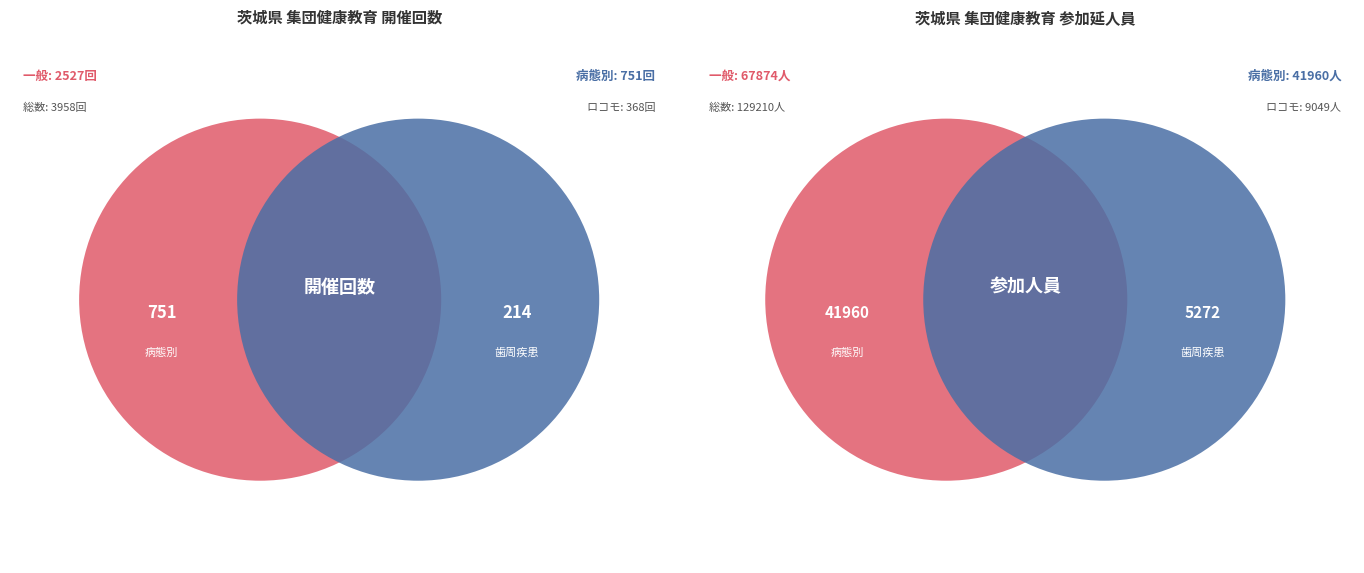

What percentage is the 病態別 slice, to the nearest percent?

19%